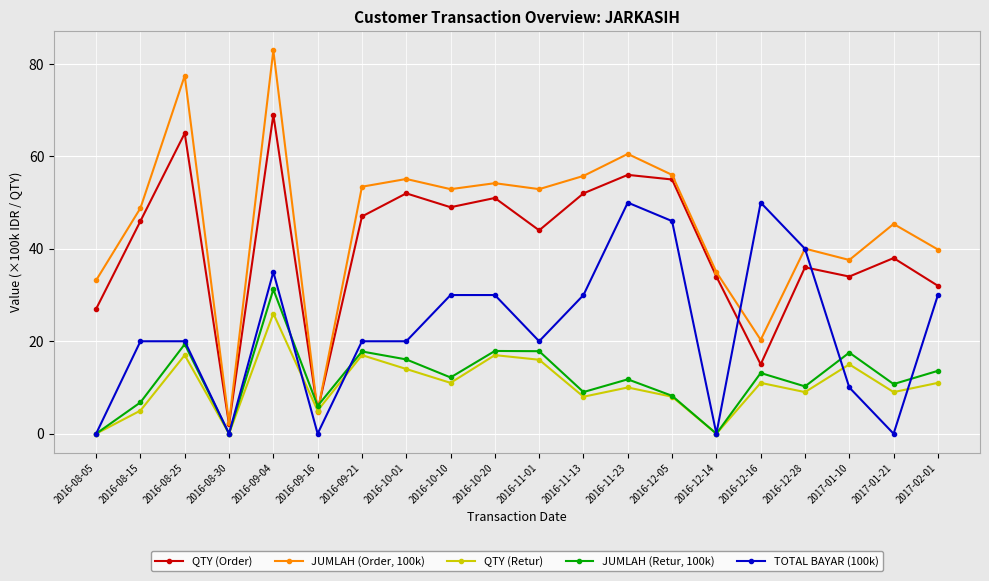

What are all the series names shown in the legend?

QTY (Order), JUMLAH (Order, 100k), QTY (Retur), JUMLAH (Retur, 100k), TOTAL BAYAR (100k)